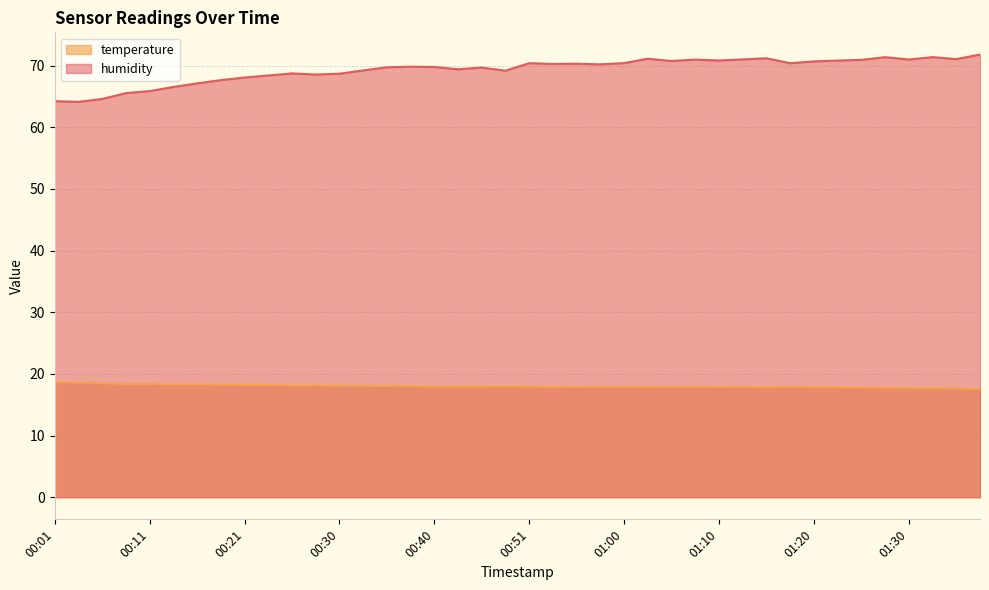

What is the lowest value of the temperature series?

17.5